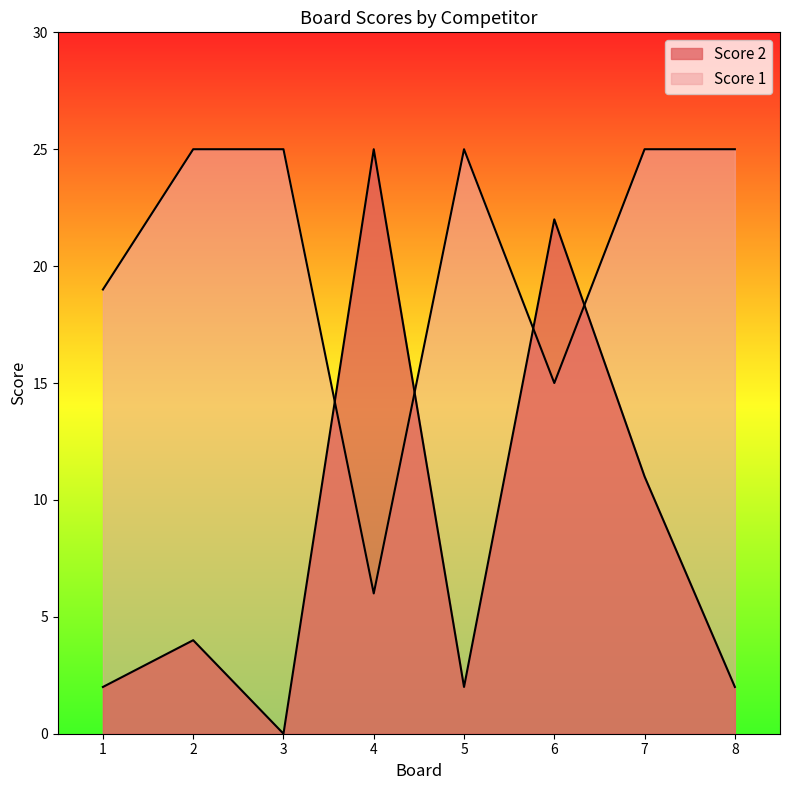

List the labels in order of Score 2 value, largest first.

4, 6, 7, 2, 1, 5, 8, 3